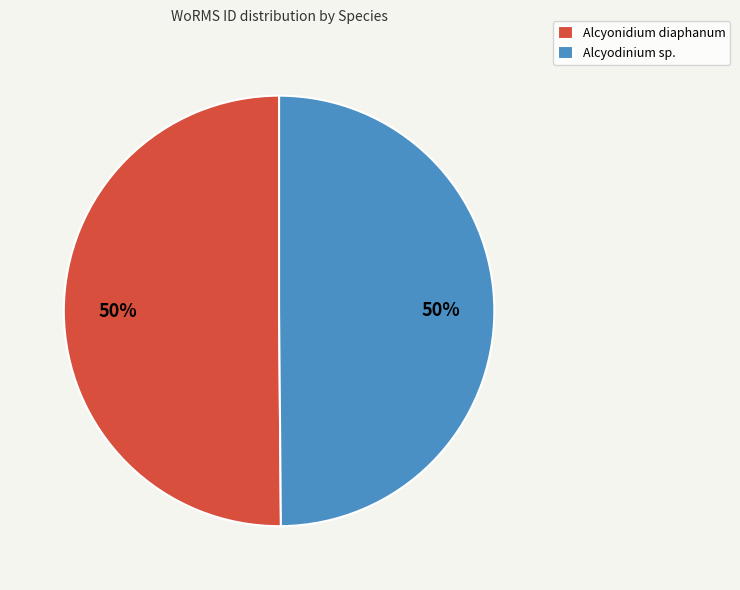

What is the ratio of the value at Alcyodinium sp. to the value at Alcyonidium diaphanum?

1.0